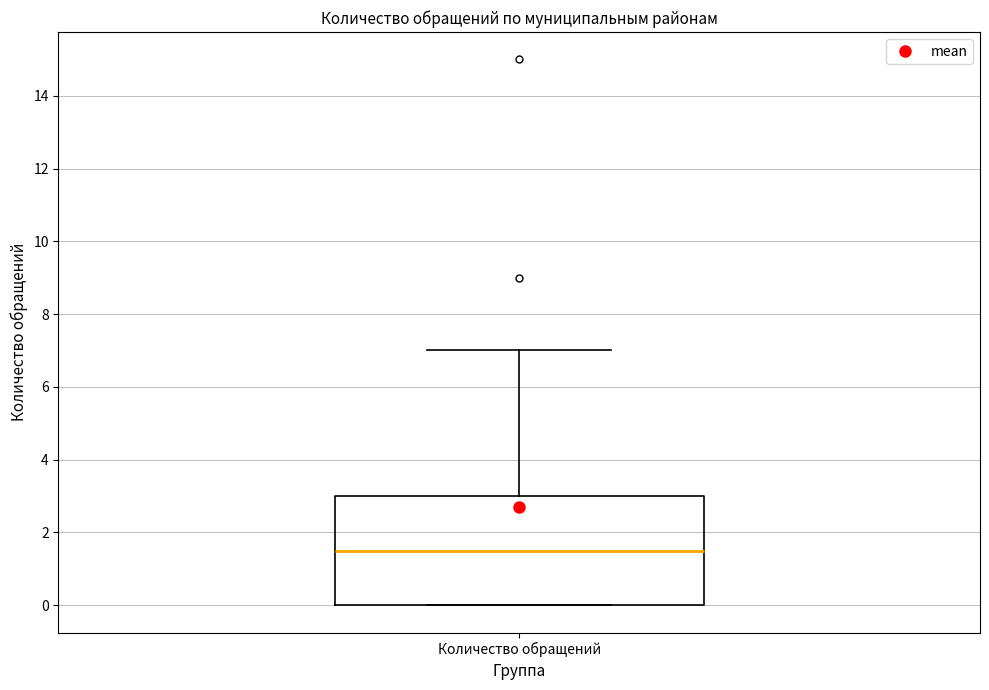

Where does the median line of the box for Количество обращений sit on the y-axis? The values are not printed on the chart, so give them approximately, as read against the axis.

1.6